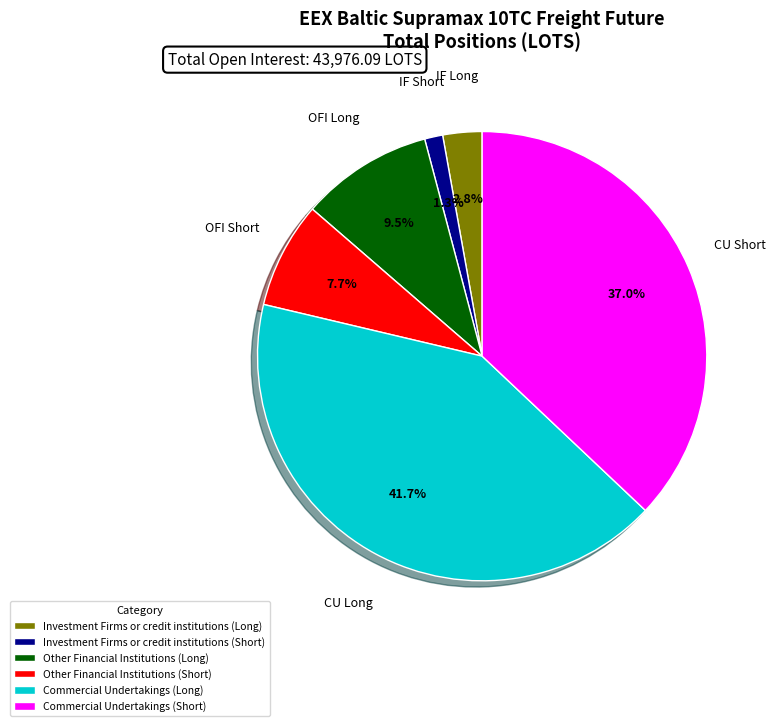

The Commercial Undertakings (Short) slice represents 50% of the pie. True or false?

False